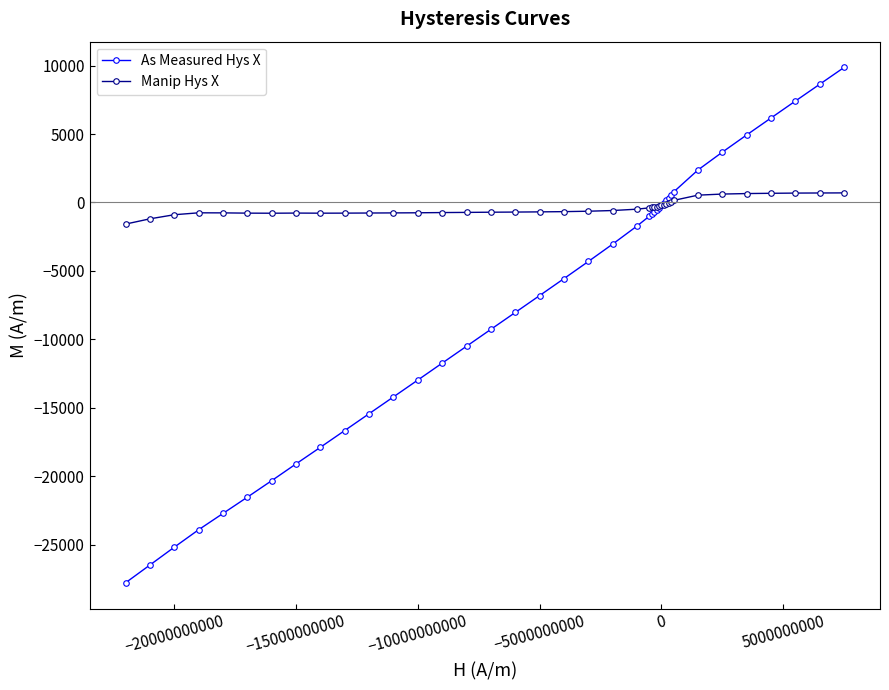

What is the smallest value displayed?

-27785.9